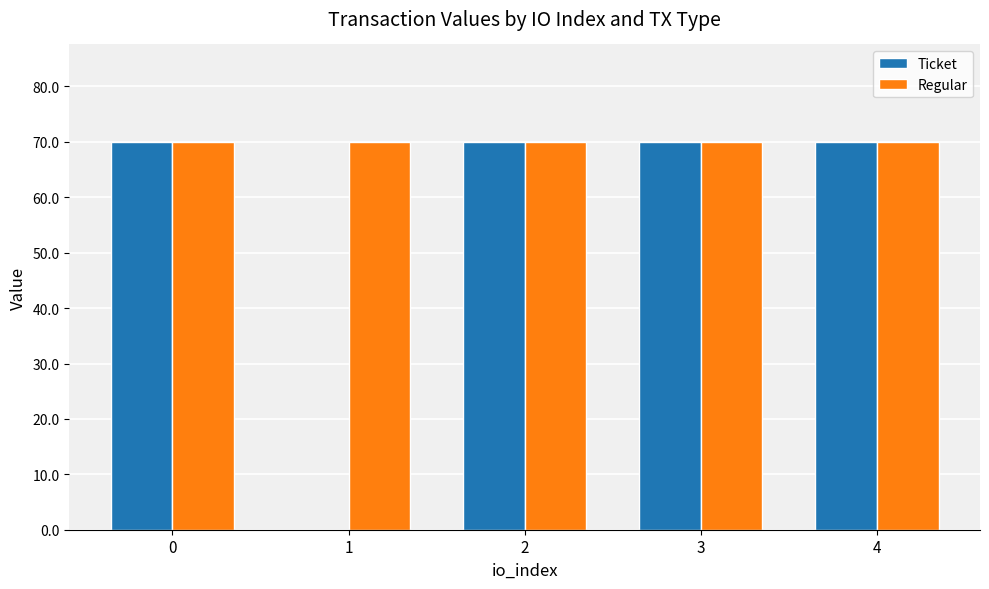

What is the approximate value of Ticket at 0?

70.1